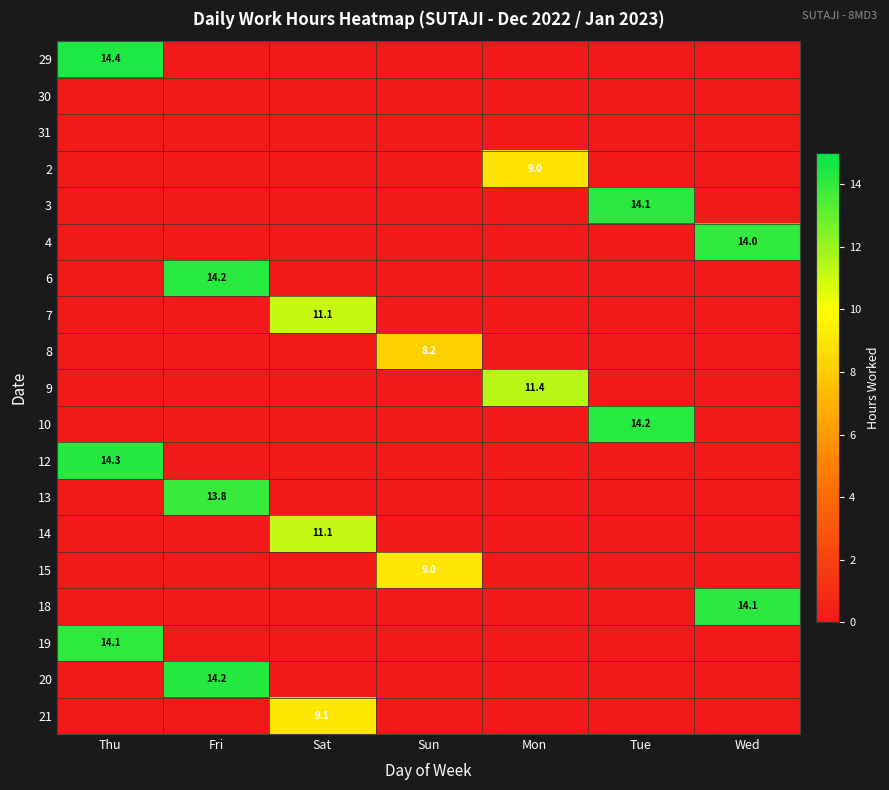

Is it true that 6 equals 23.8 at Fri?

False